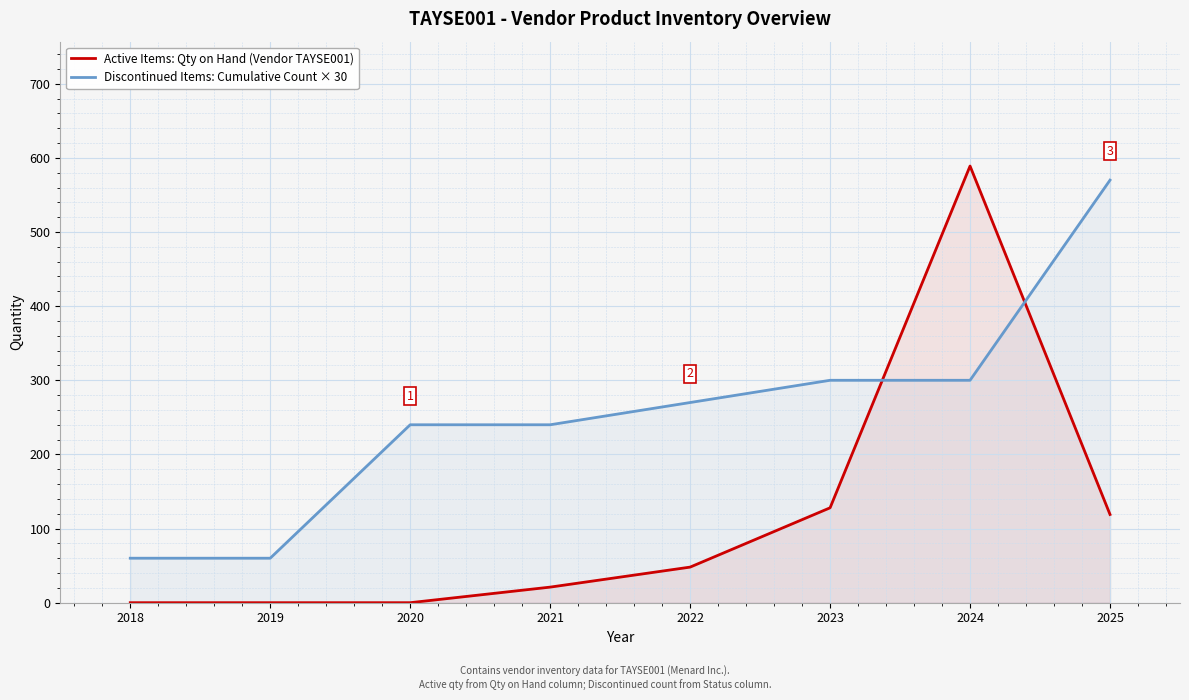

What is the value of the Discontinued Items: Cumulative Count × 30 point at the 4th from the left?

240